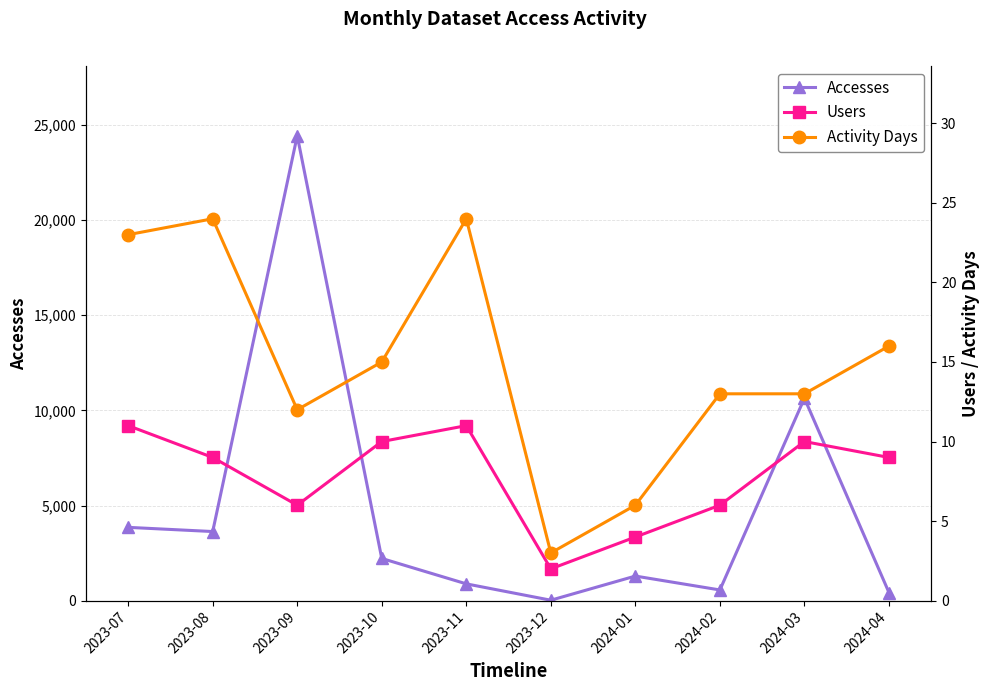

Which series has the widest spread of values?

Accesses